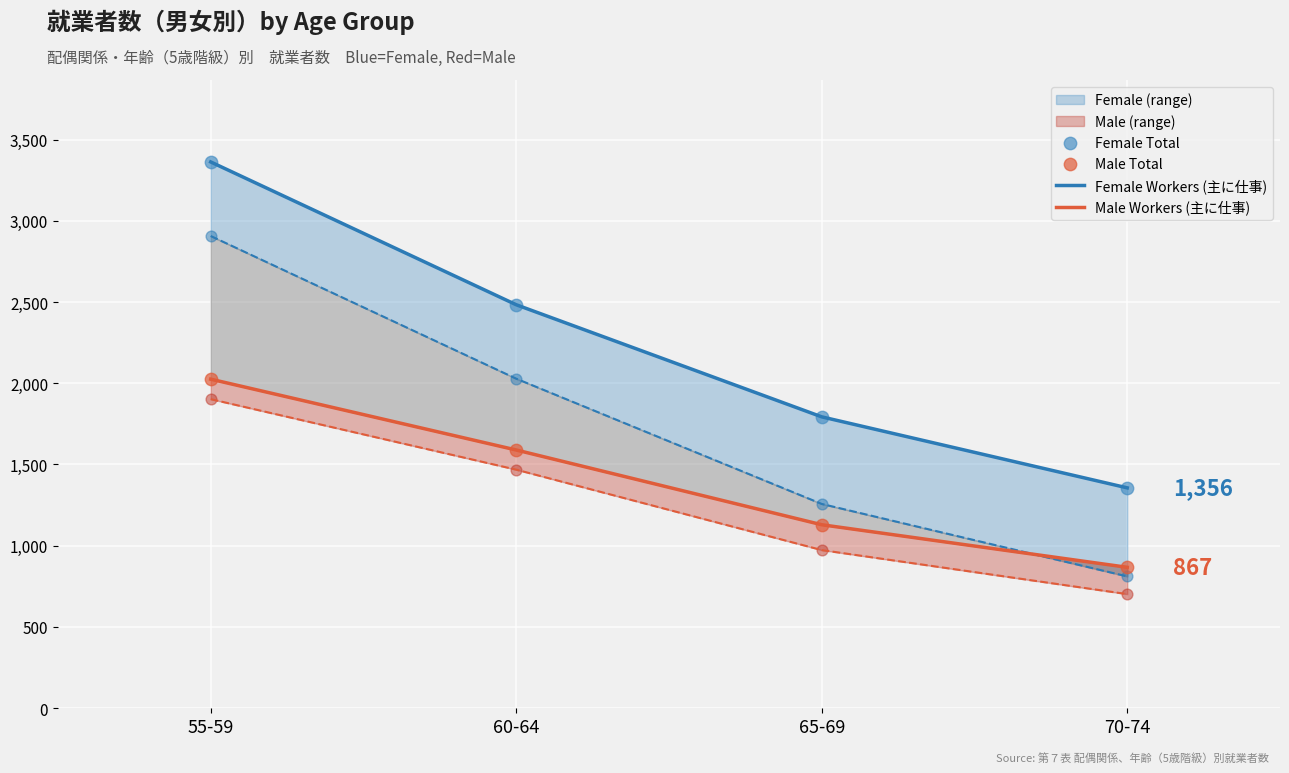

Which series has the widest spread of Y values?

Female Workers (主に仕事)